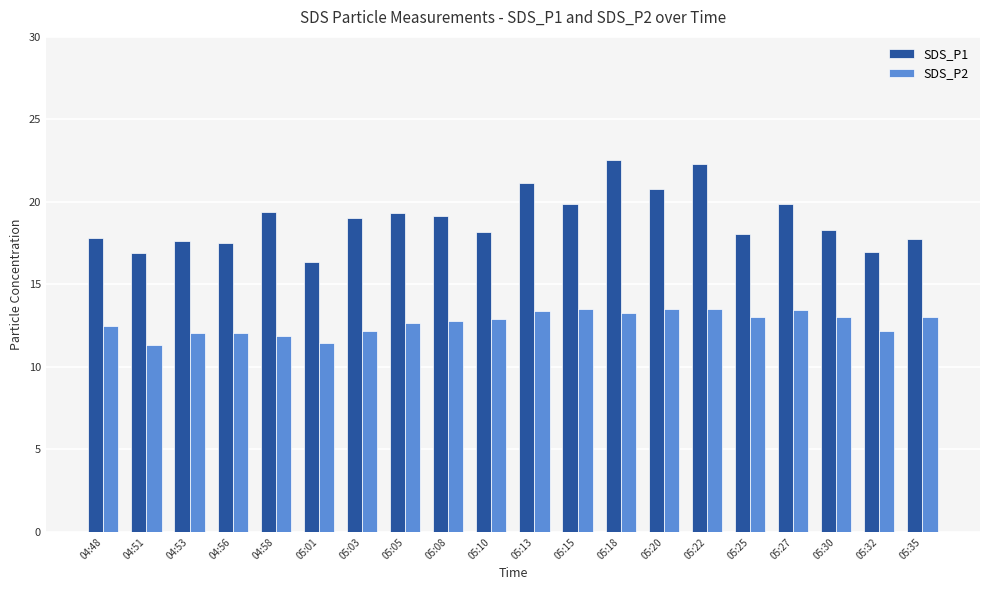

What are all the series names shown in the legend?

SDS_P1, SDS_P2